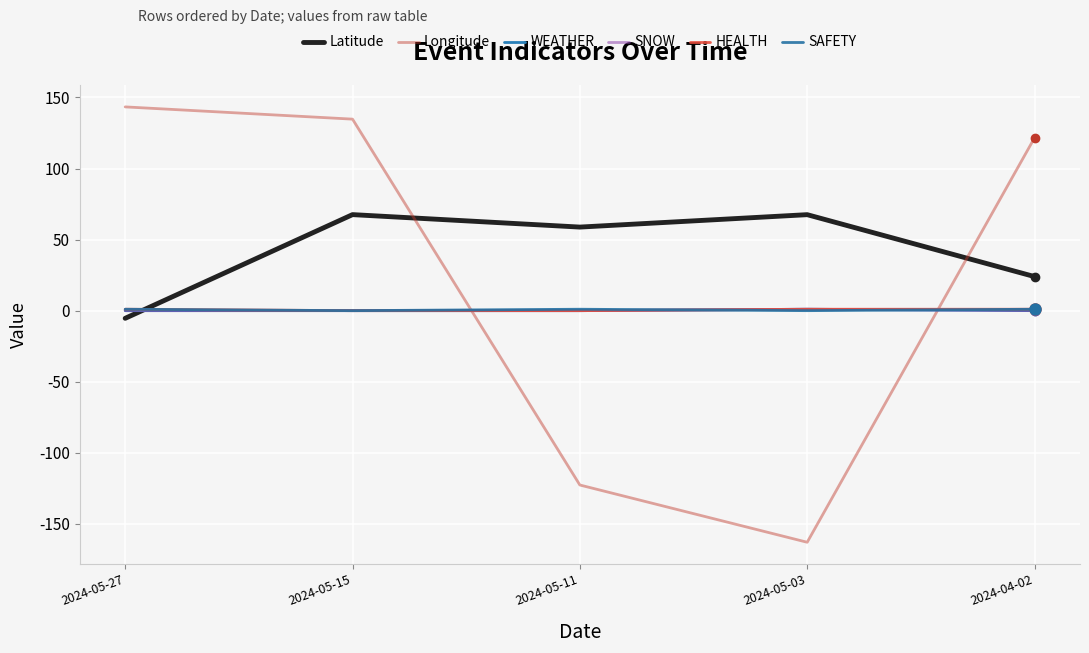

Where is the first local minimum for SAFETY?

2024-05-15